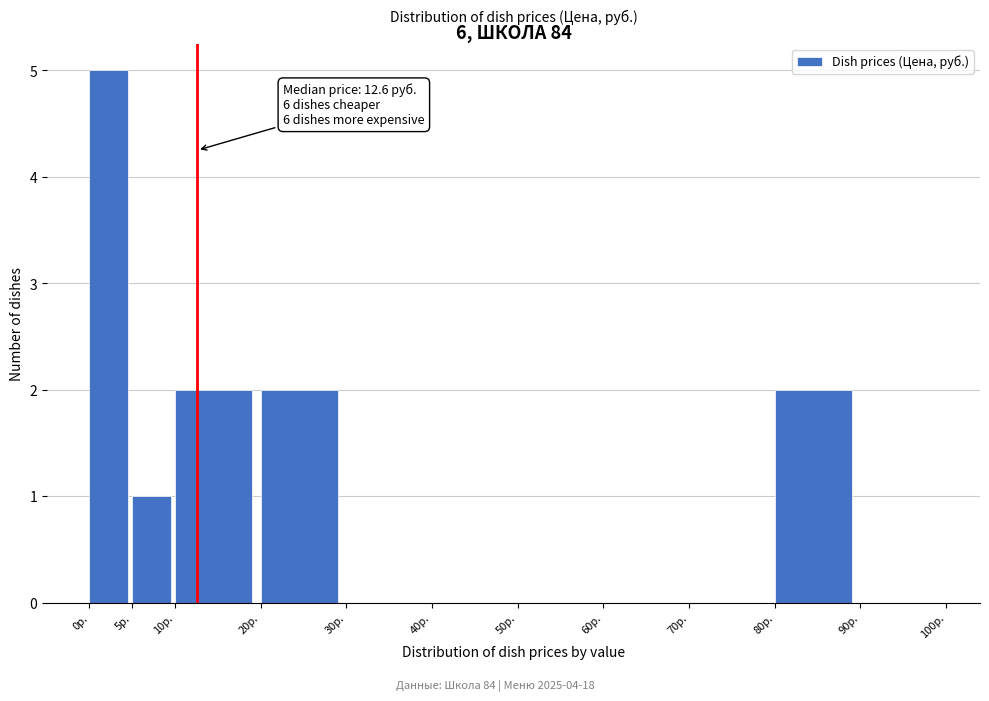

Over which range of the x-axis is the bar tallest?

0 to 5